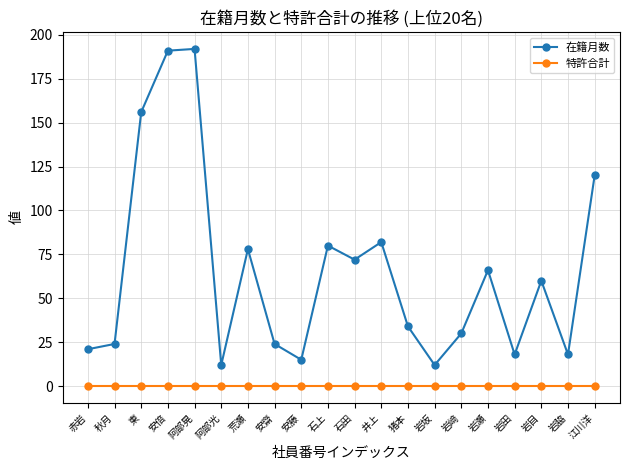

Is the value of 在籍月数 at 岩坂 greater than the value of 特許合計 at 猪本?

Yes